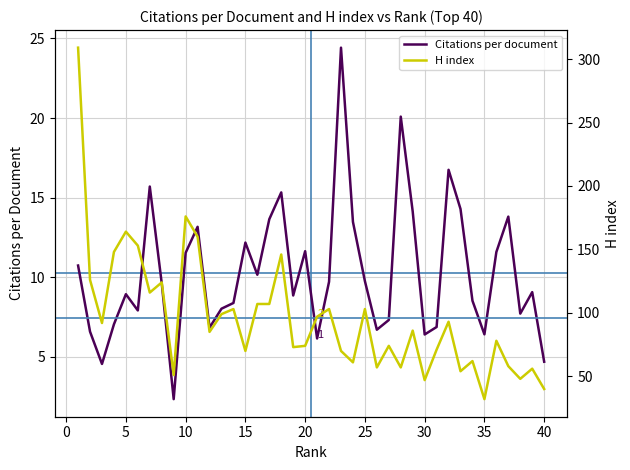

The Citations per document series shows 6.9 at 40. True or false?

False